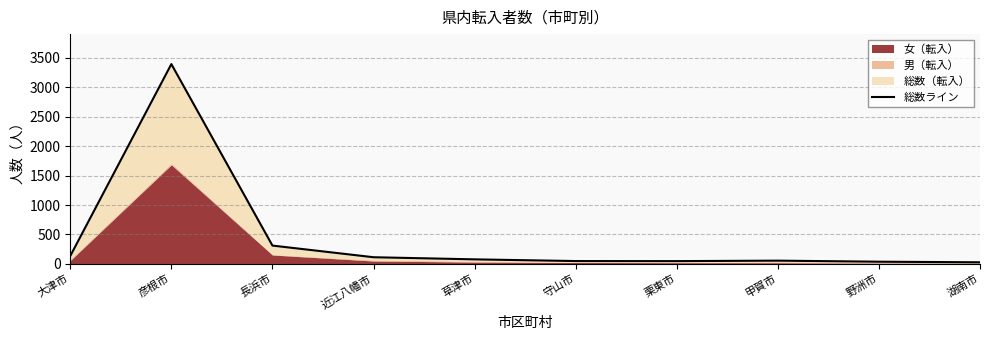

Reading right to left, transcribe all the data shown in this chart.

湖南市=27	野洲市=37	甲賀市=55	栗東市=47	守山市=48	草津市=77	近江八幡市=113	長浜市=311	彦根市=3395	大津市=135